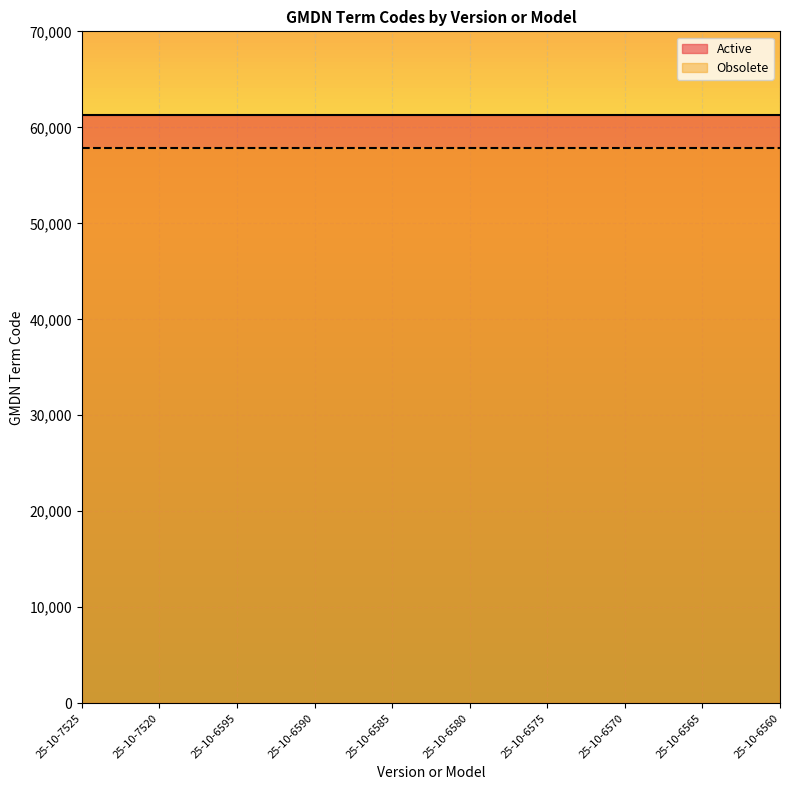

True or false: Obsolete and Active cross at least once.

False